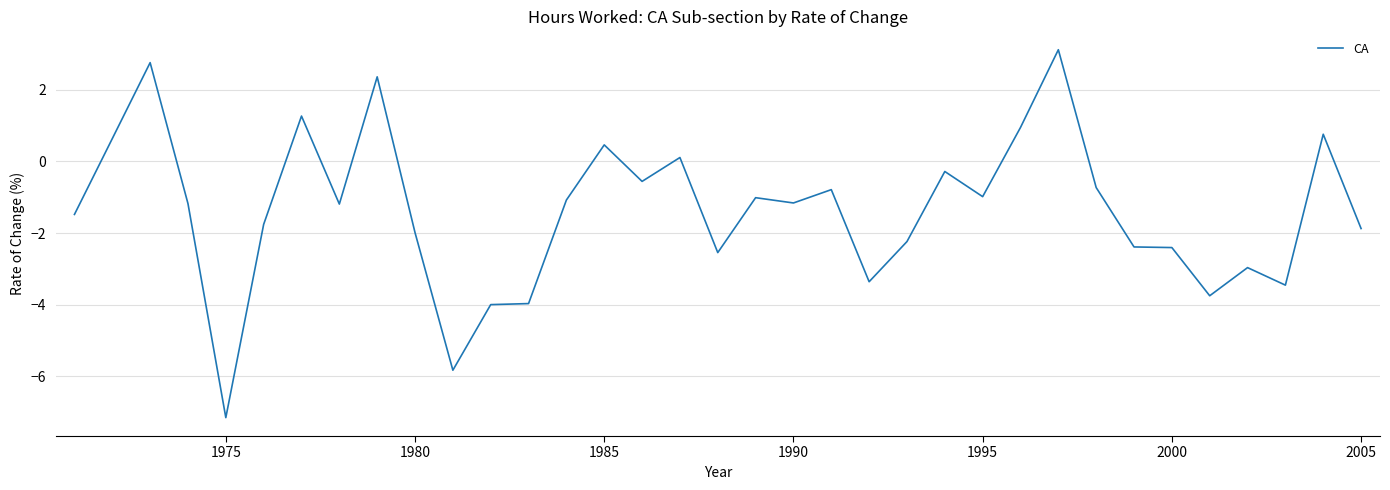

How many negative values are there?

26